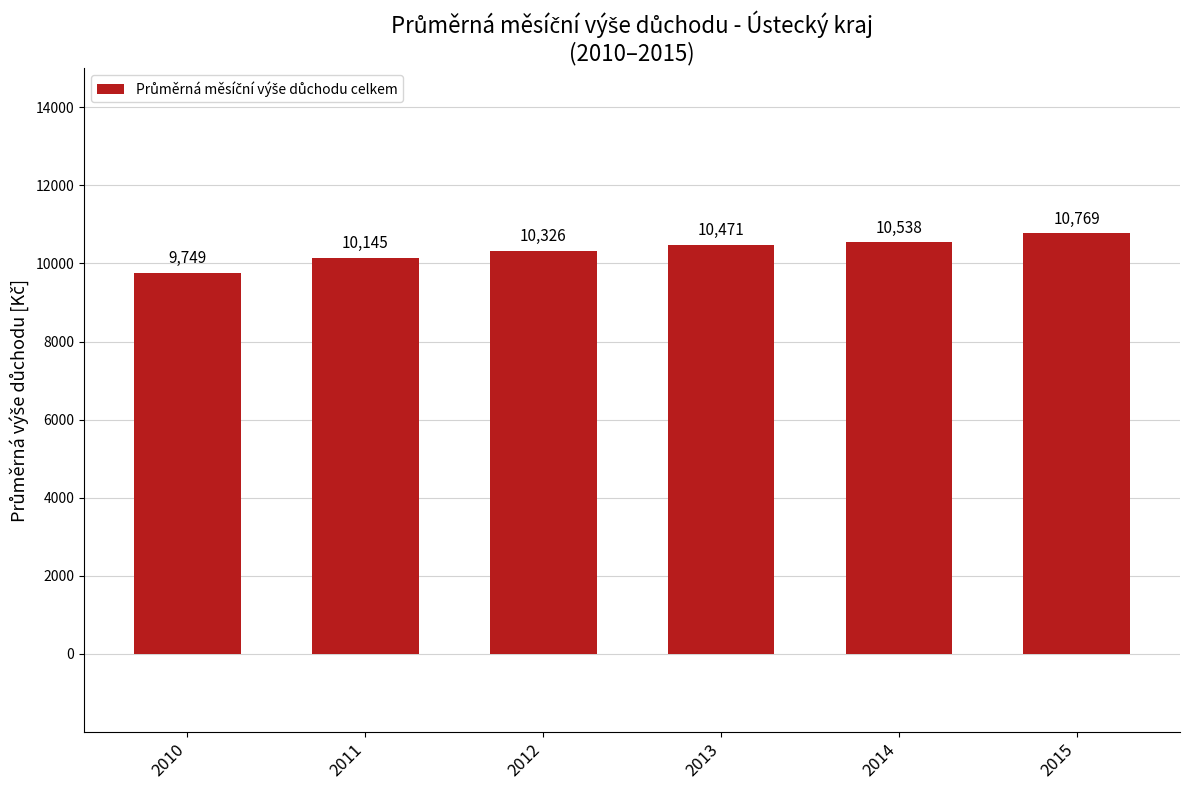

What is the average value?

10332.9